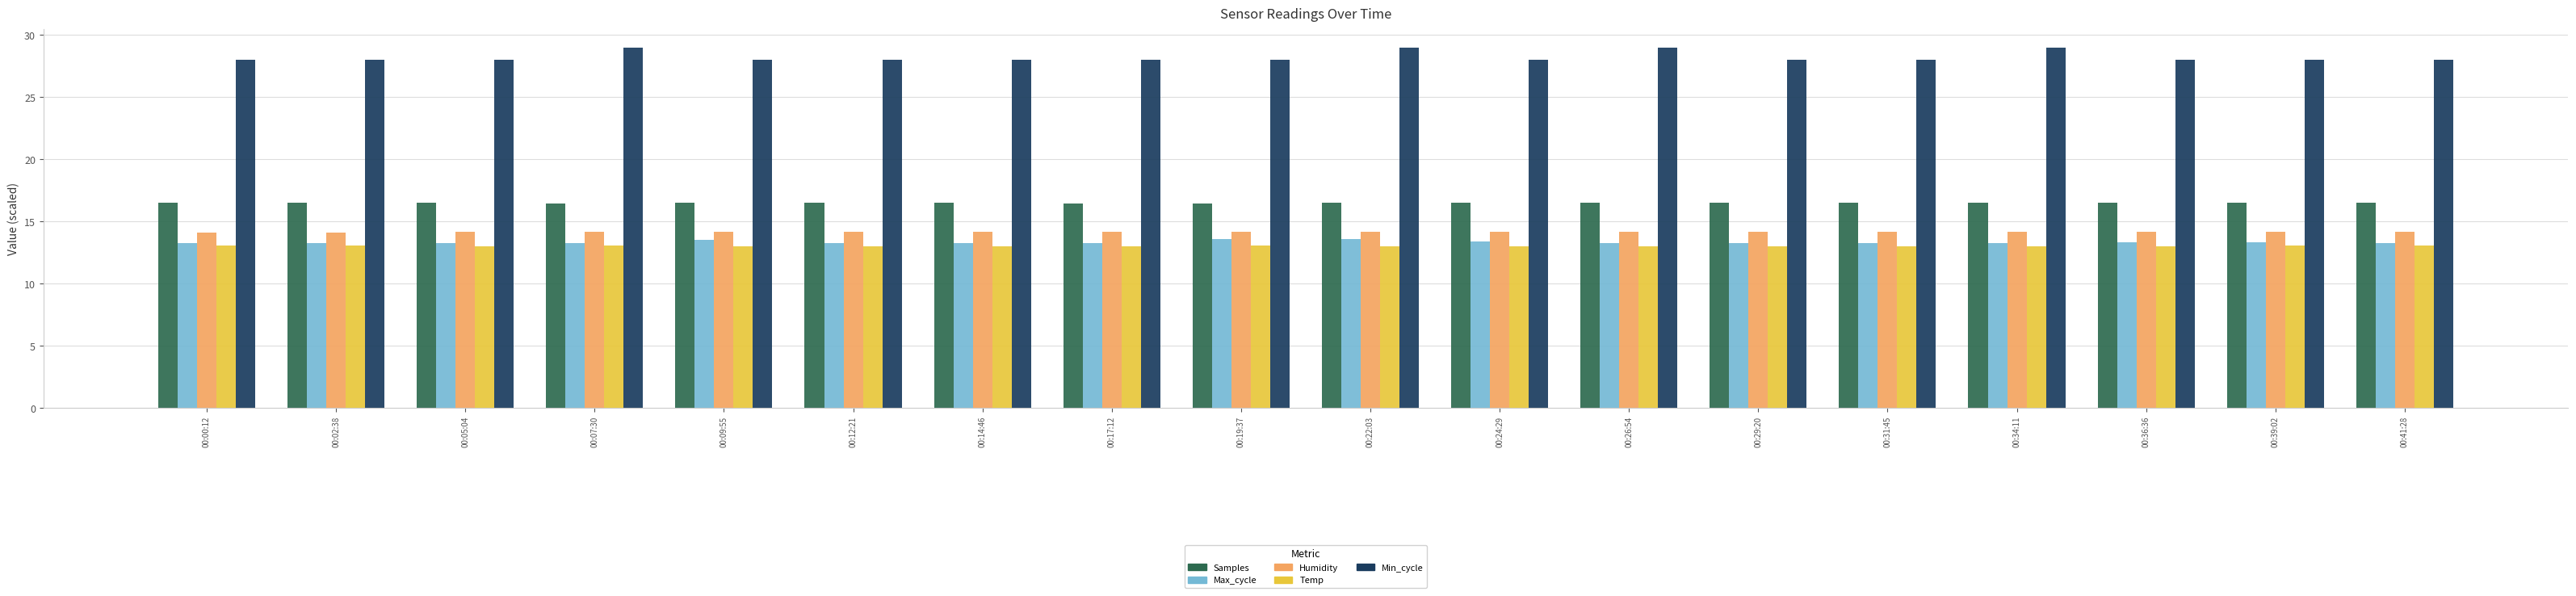

What is the sum of the Max_cycle values at 00:17:12 and 00:07:30?

26.6